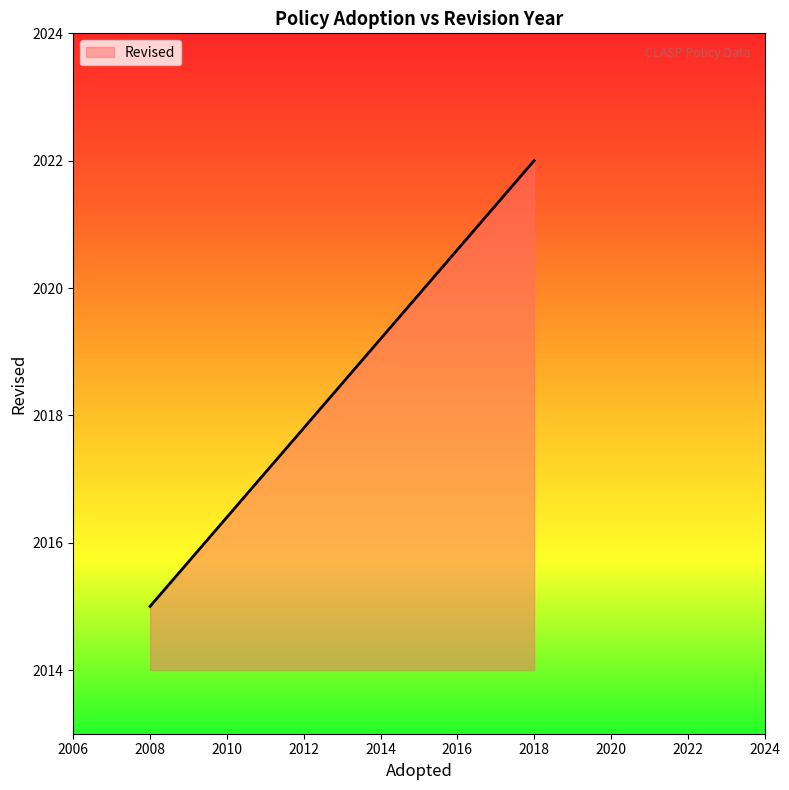

How many lines are shown in the chart?

1